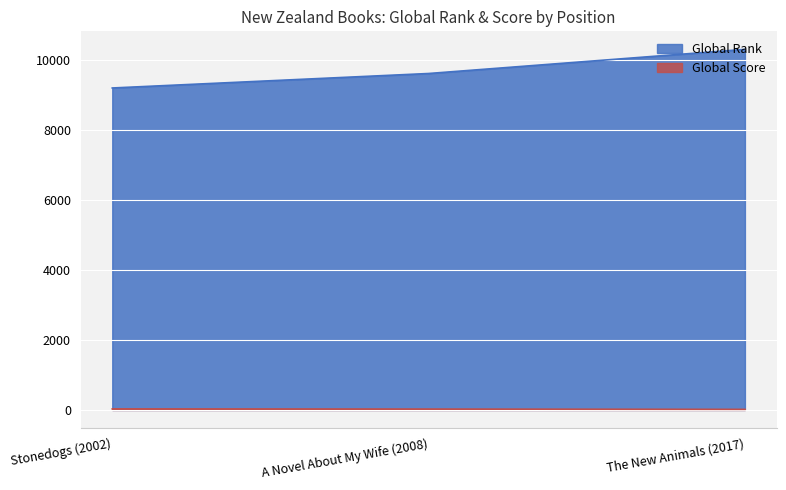

True or false: Global Score has a value of 30 at Stonedogs (2002).

True